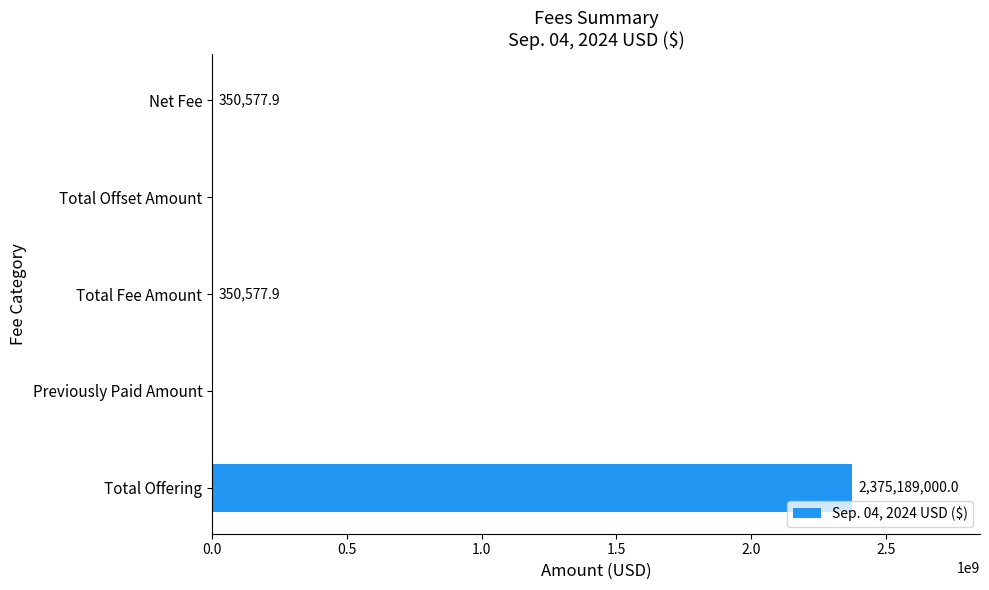

Are the bars horizontal?

Yes